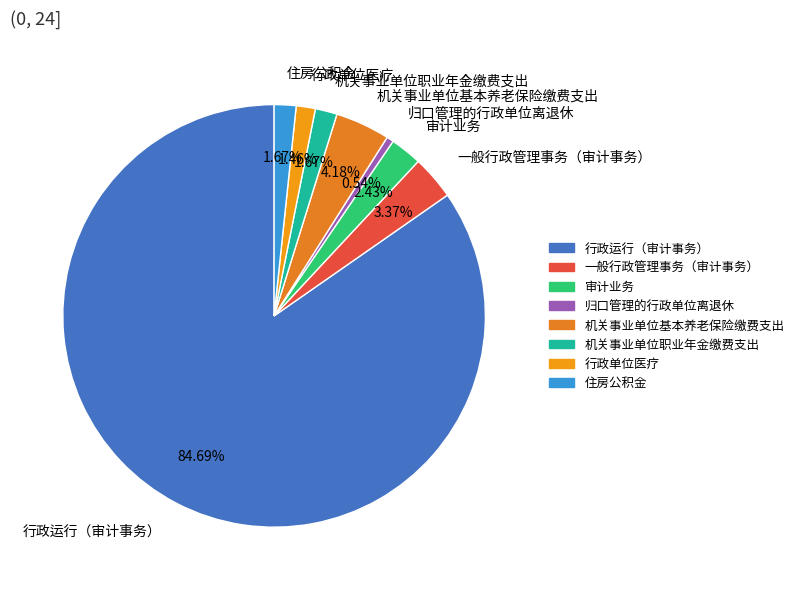

Is there a majority slice in this chart?

Yes